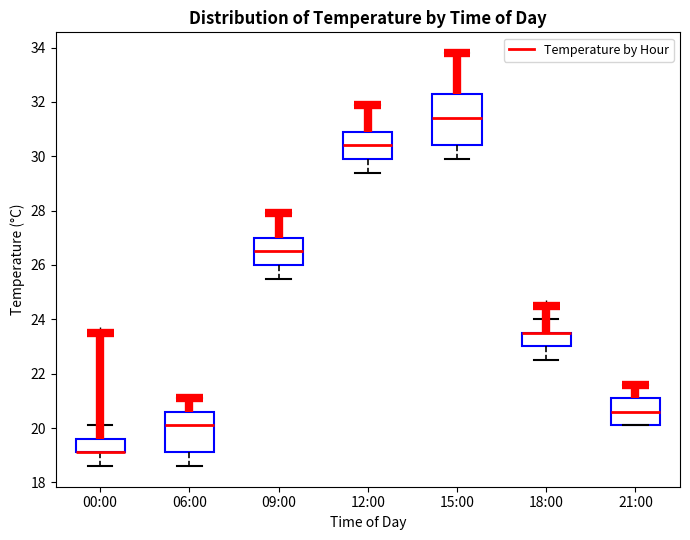

Reading left to right, transcribe this box plot: for each box, give where its median line is, the range the box spans, and where its two whiskers end, as read against the y-axis. The values are not printed on the chart, so give them approximately, as read against the axis.

00:00: median 19.2 (drawn on the box's lower edge), box 19.2 to 19.6, whiskers 18.6 to 20.2
06:00: median 20.2, box 19.2 to 20.6, whiskers 18.6 to 21.2
09:00: median 26.6, box 26.0 to 27.0, whiskers 25.6 to 28.0
12:00: median 30.4, box 30.0 to 31.0, whiskers 29.4 to 32.0
15:00: median 31.4, box 30.4 to 32.4, whiskers 30.0 to 33.8
18:00: median 23.6 (drawn on the box's upper edge), box 23.0 to 23.6, whiskers 22.6 to 24.0
21:00: median 20.6, box 20.2 to 21.2, whiskers 20.2 to 21.6